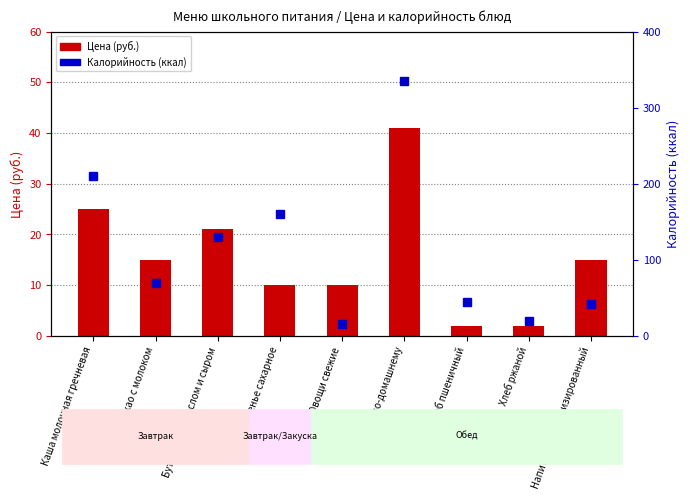

Is the value of Калорийность (ккал) at Печенье сахарное greater than the value of Цена (руб.) at Бутерброд с маслом и сыром?

Yes